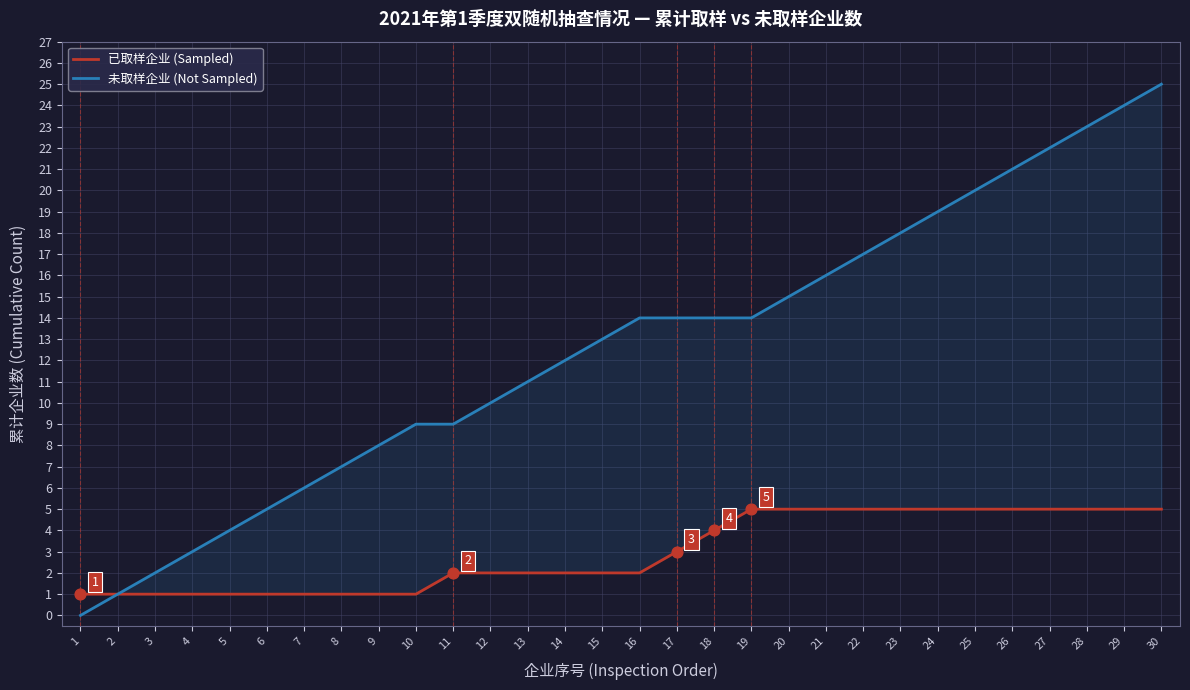

Which series contains the highest Y value?

未取样企业 (Not Sampled)